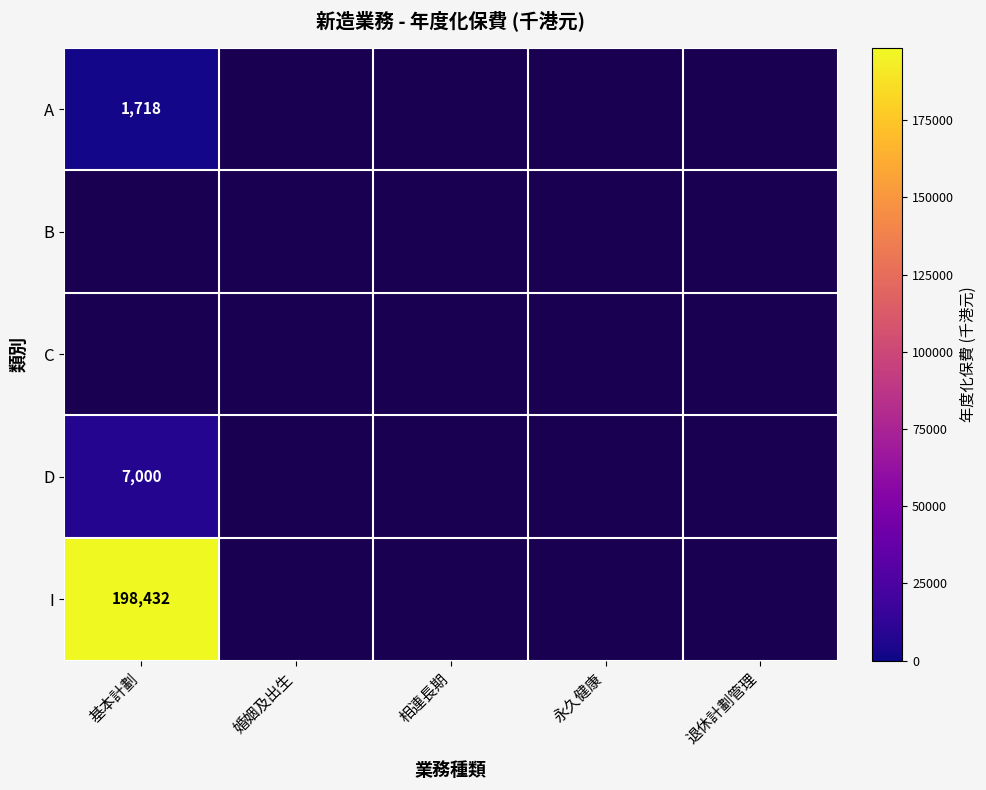

True or false: D has a value of 3079 at 基本計劃.

False